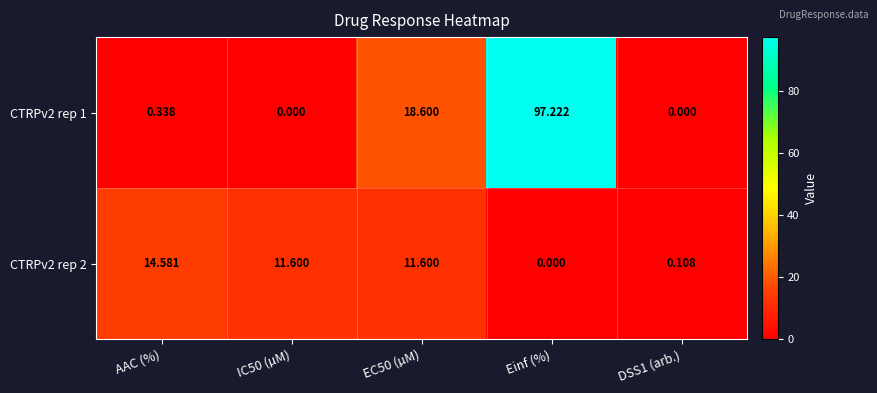

How many data points does each series have?

5